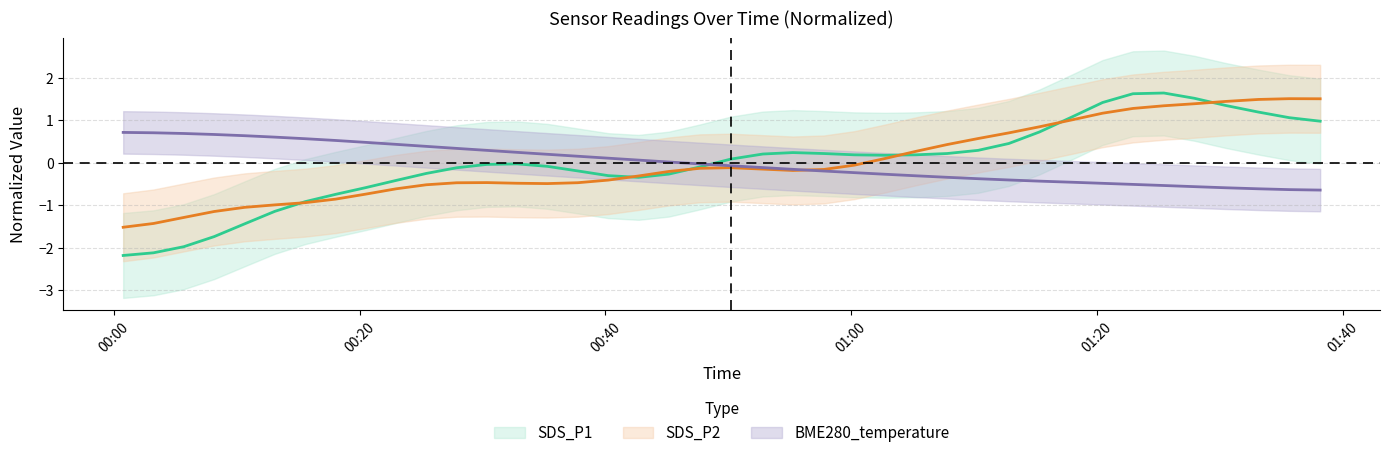

At how many categories does at least one series exceed 1?

9